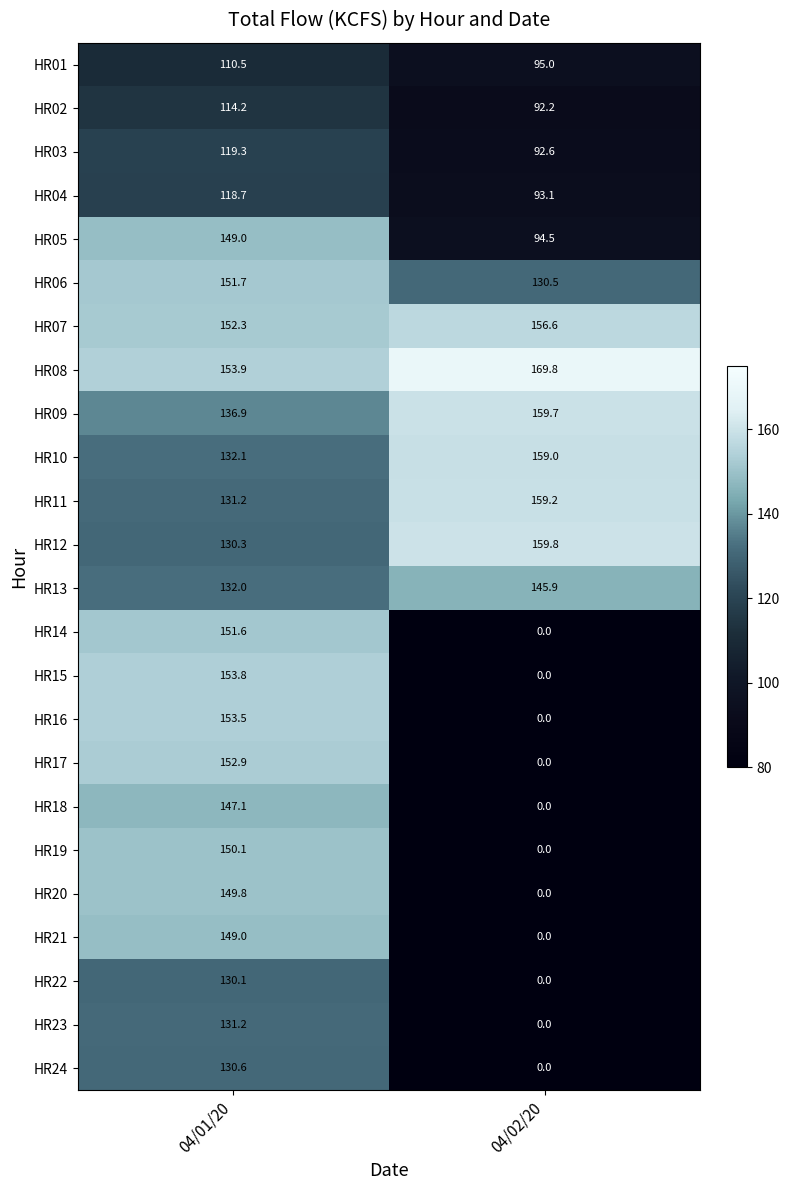

What is the greatest value displayed?

169.8